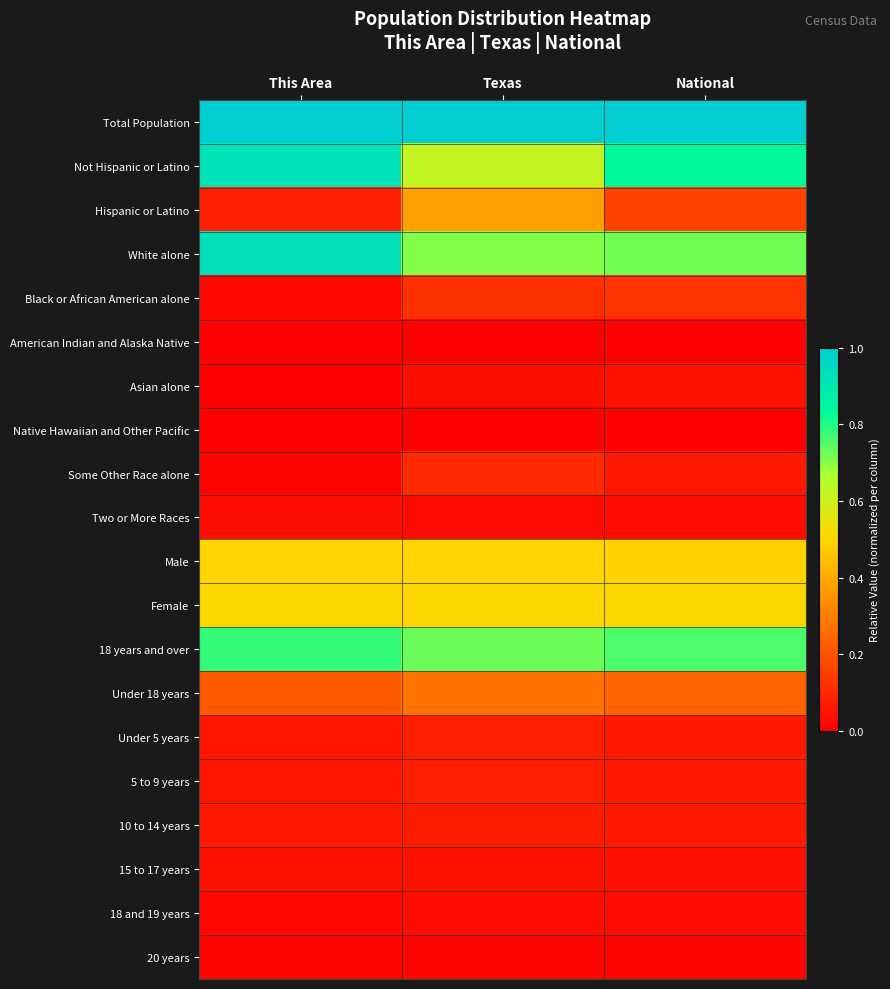

At which category does the chart reach its minimum across all series?

This Area